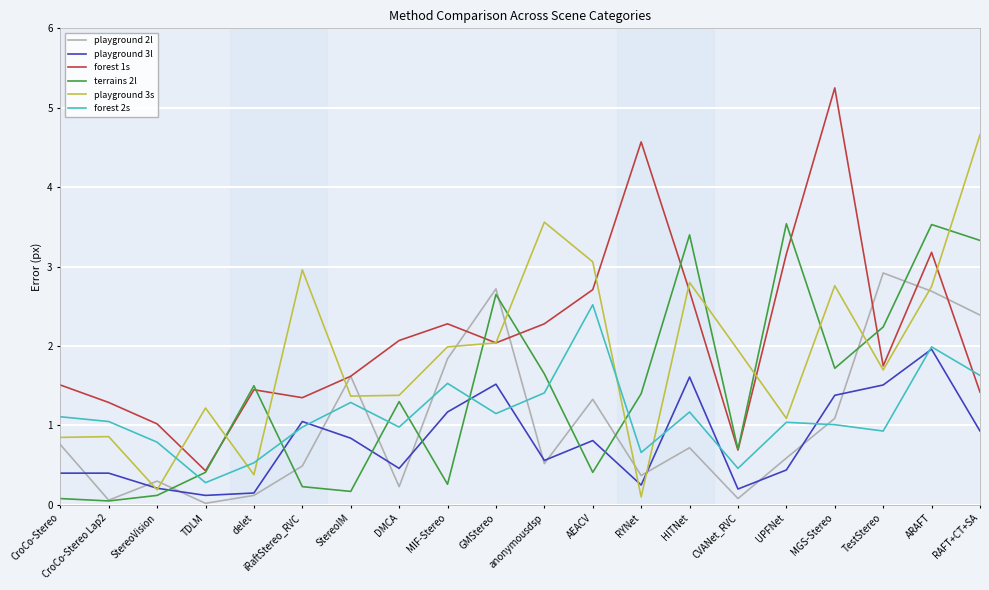

True or false: terrains 2l and playground 3l cross at least once.

True